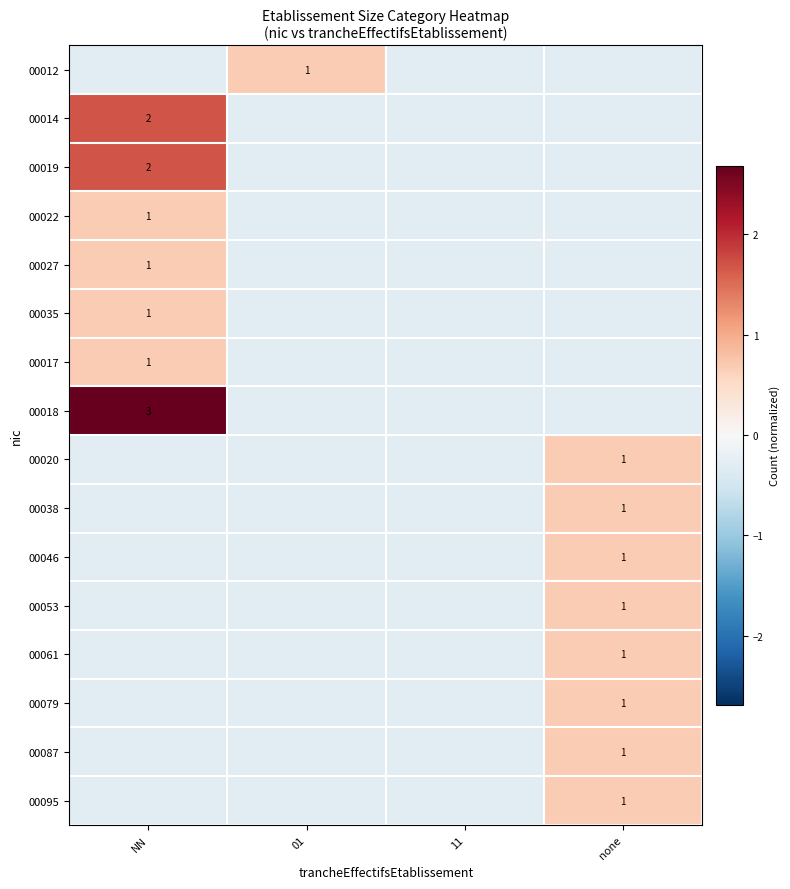

What is the approximate value of 00019 at NN?

1.7